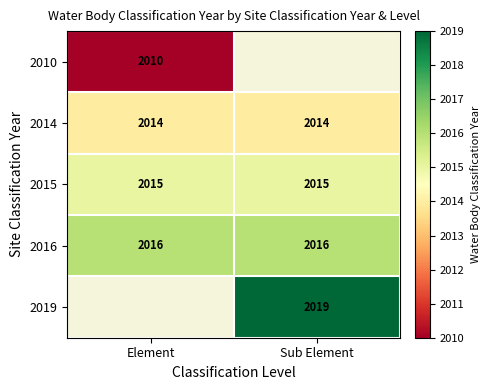

True or false: 2010 has a value of 2010 at Element.

True